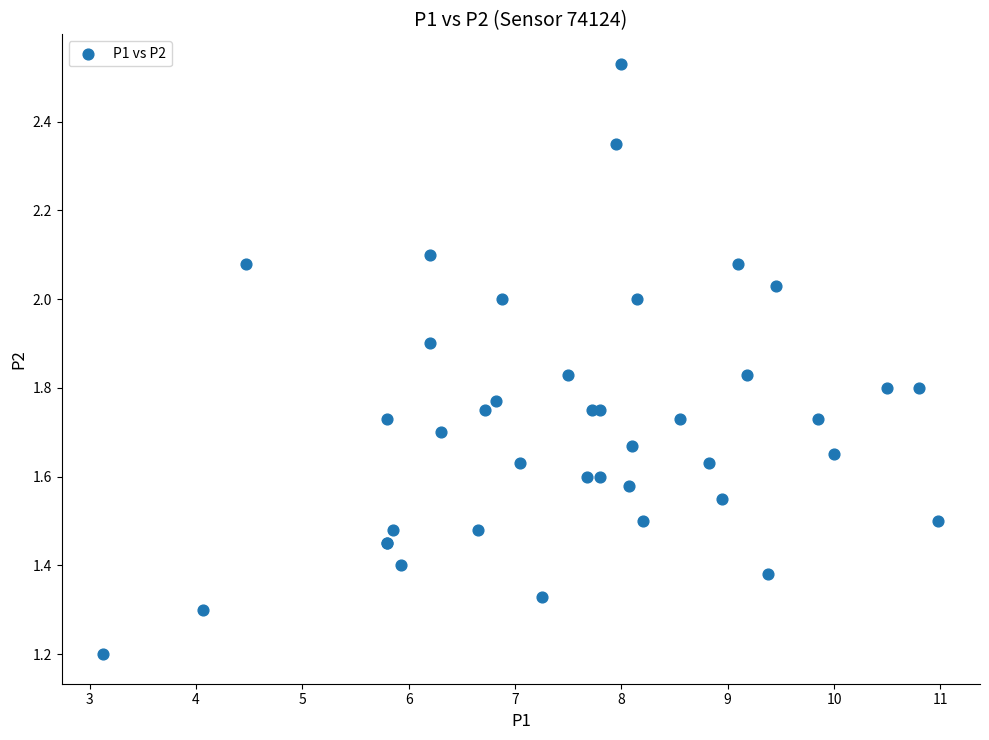

What Y value in the scatter plot is closest to 1?

1.2